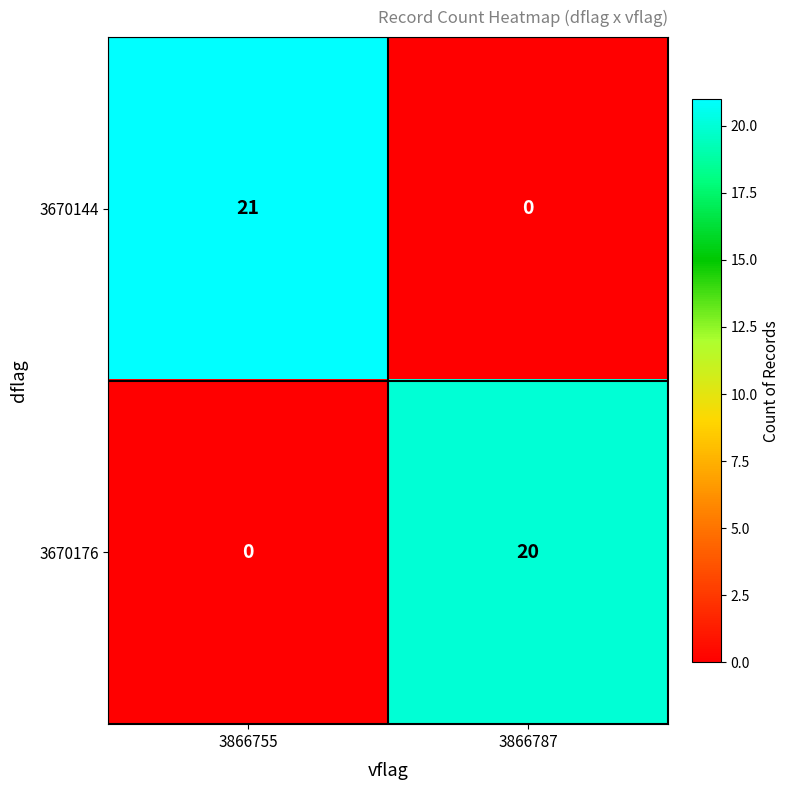

Reading right to left, extract all data points from this chart.

3670144: 0	21
3670176: 20	0